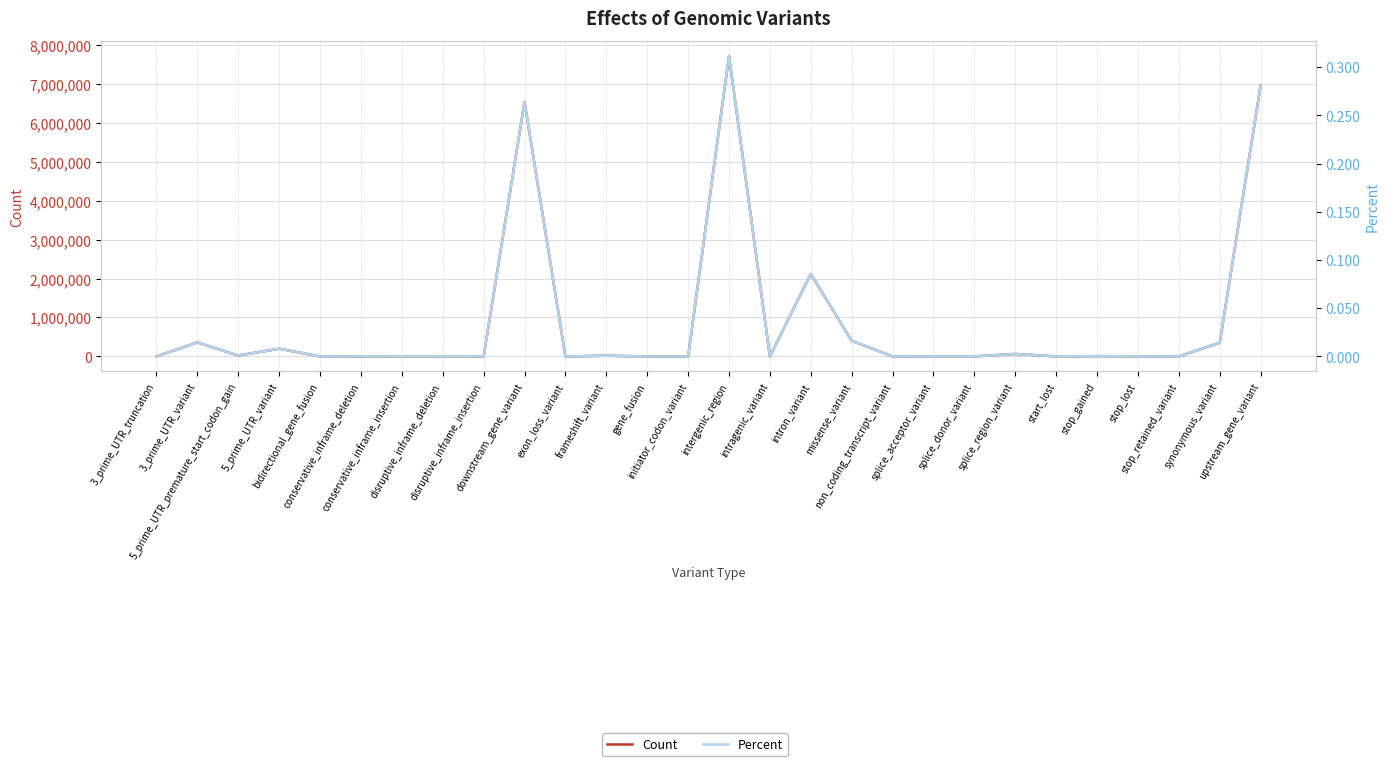

What is the sum of all Percent values?

1.0